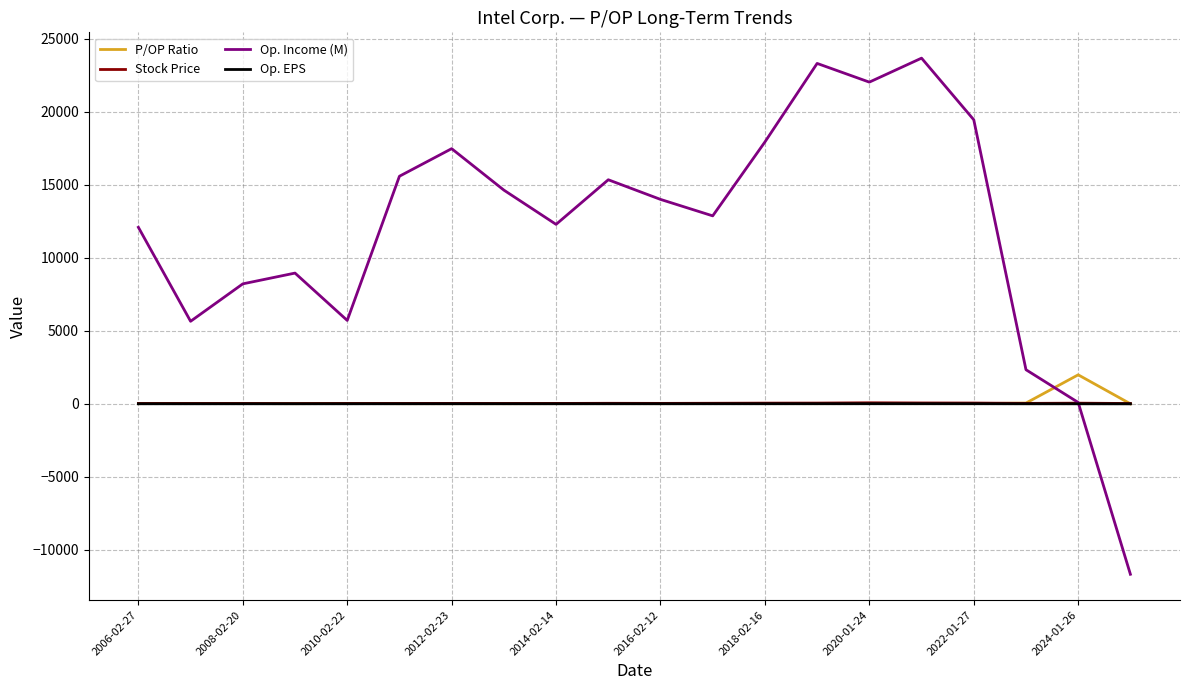

Which series has the widest spread of values?

Op. Income (M)